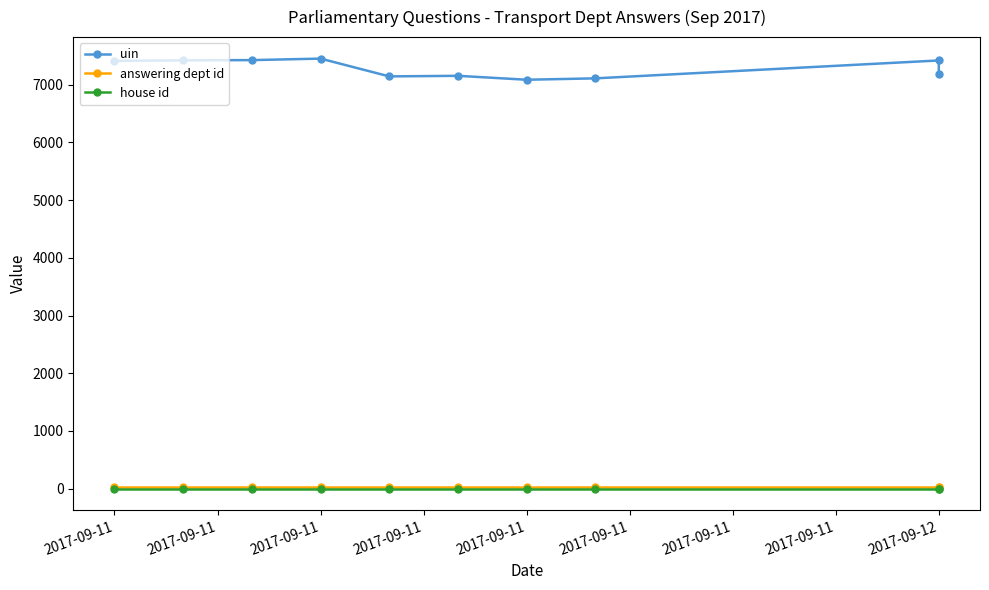

True or false: uin has a value of 7450 at 2017-09-11.

True